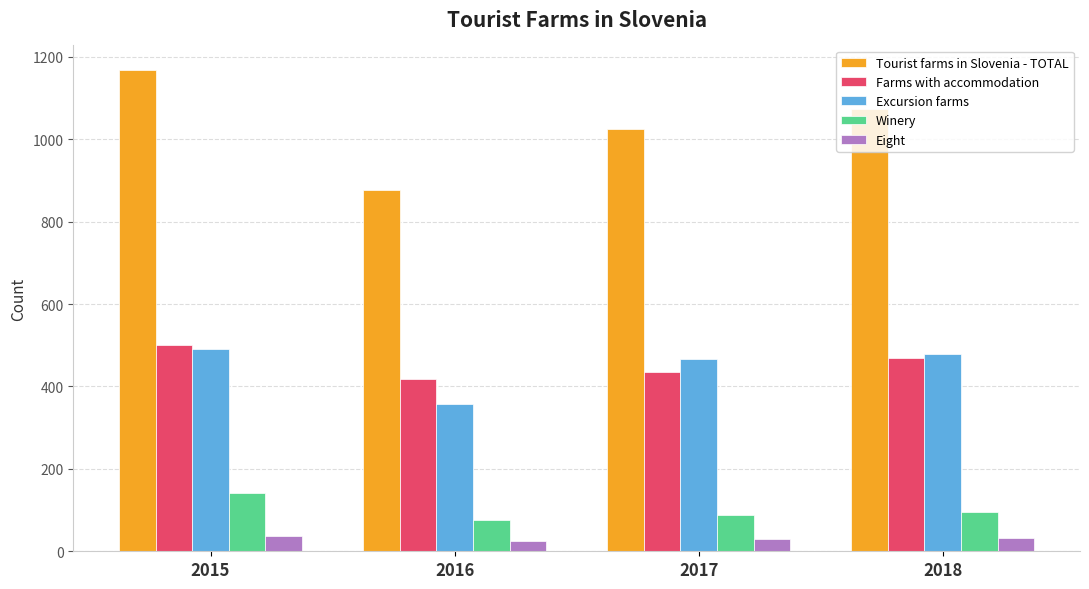

What is the value of the Eight bar at the 4th from the left?

32